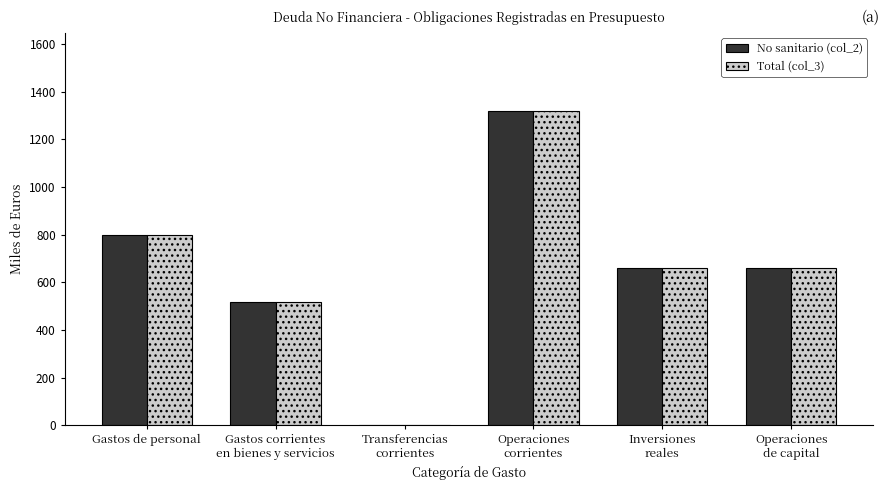

What is the highest value of the No sanitario (col_2) series?

1317.9